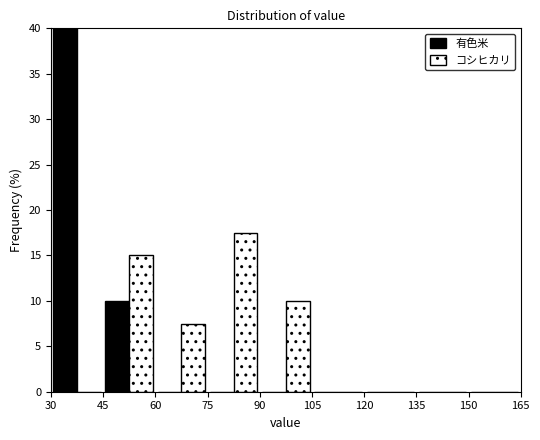

What is the height of the 有色米 bar covering 45 to 60 on the x-axis? The values are not printed on the chart, so give them approximately, as read against the axis.

10.0